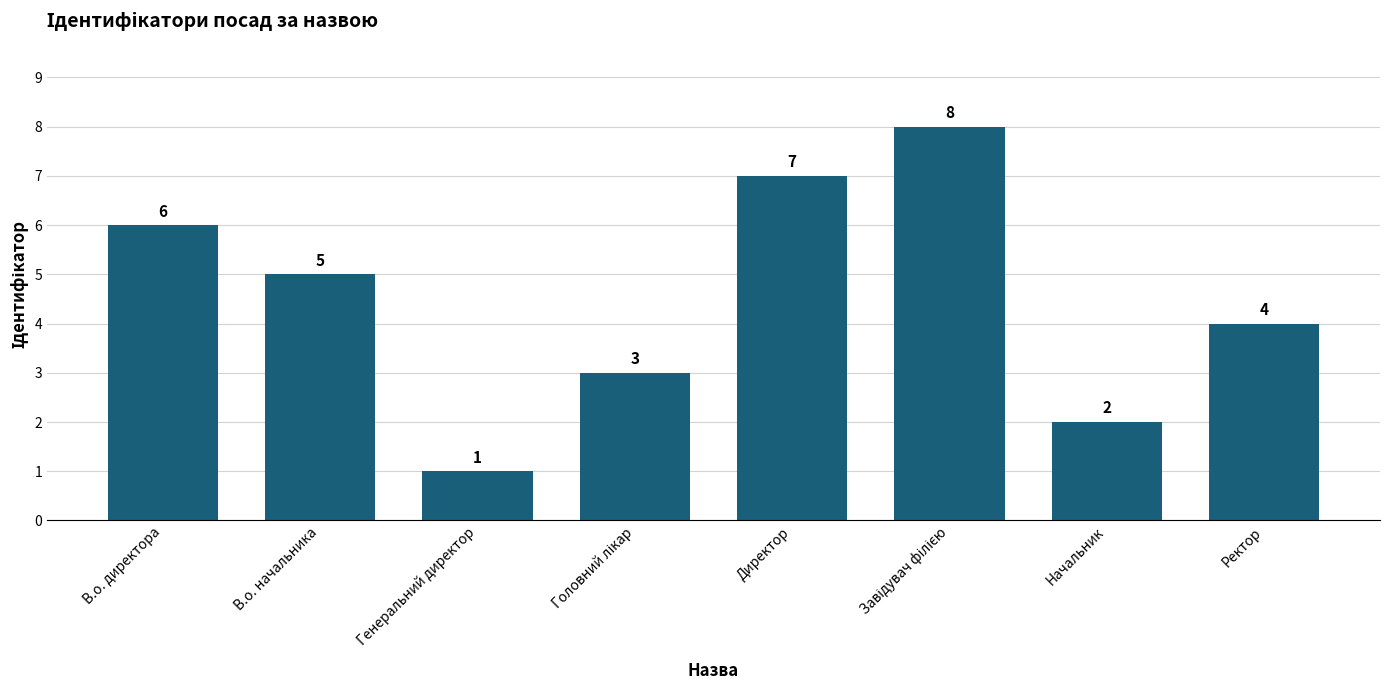

What position from the left is В.о. директора?

1